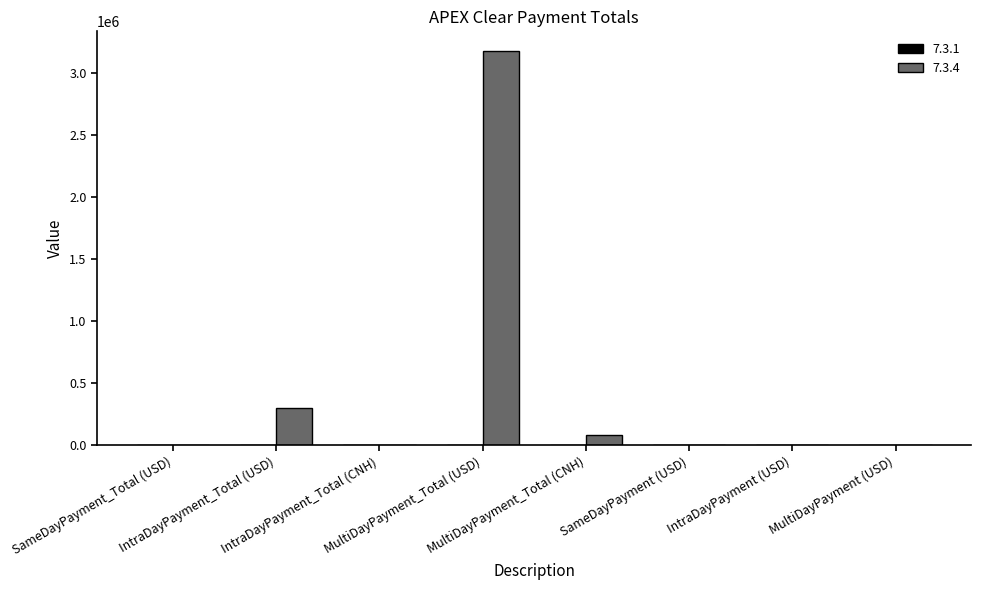

What is the greatest value displayed?

3175669.2